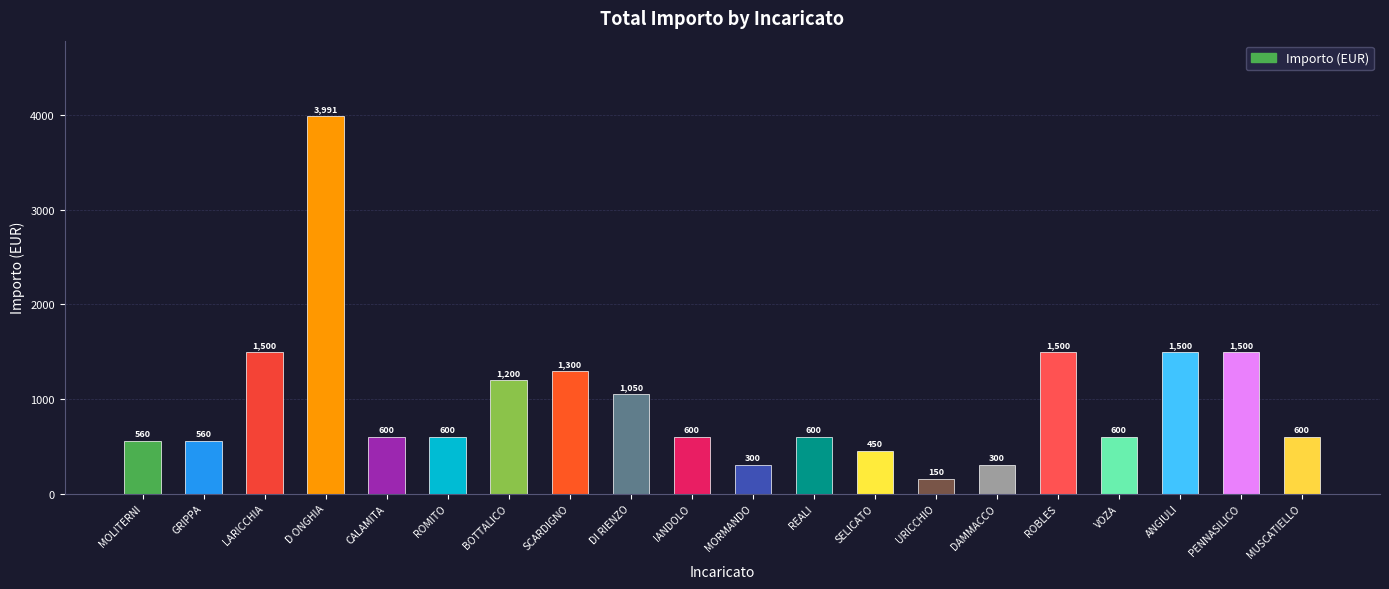

Are the bars horizontal?

No